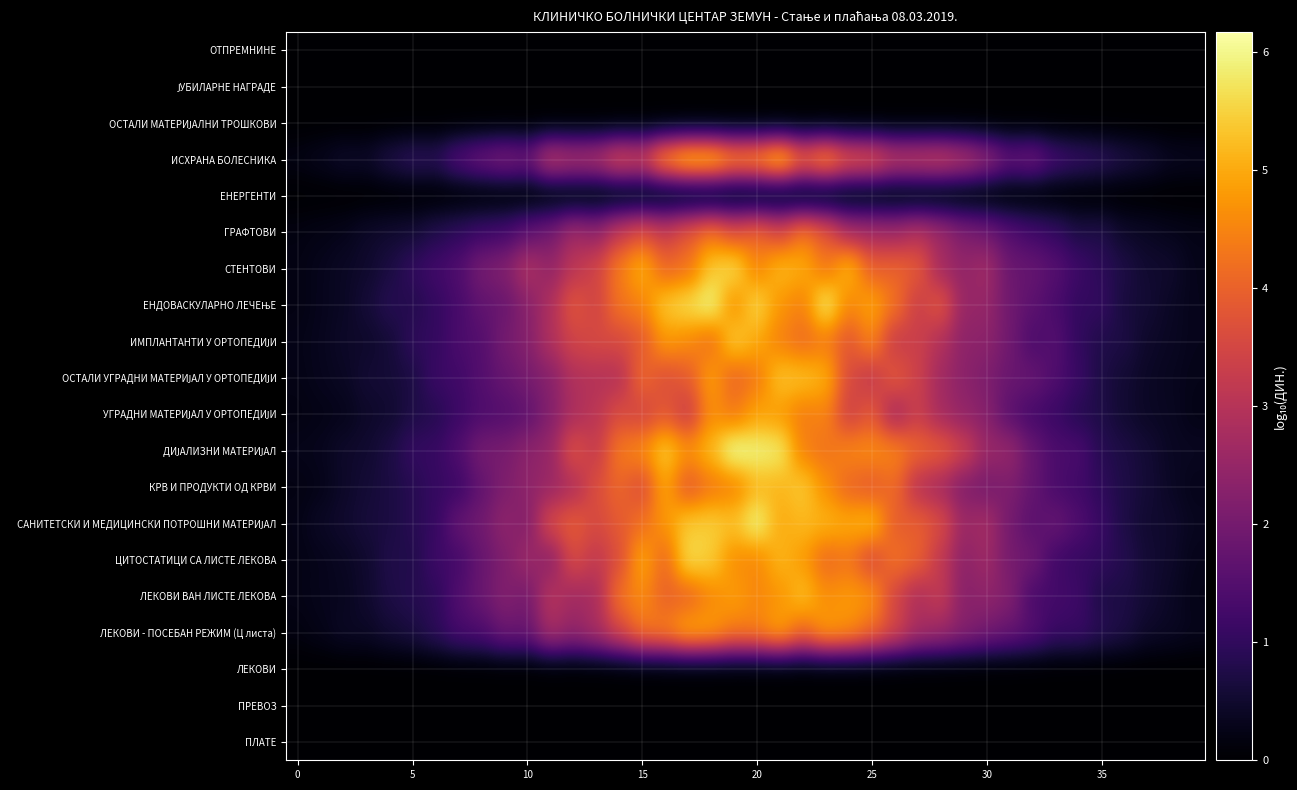

At how many categories does at least one series exceed 1?

31